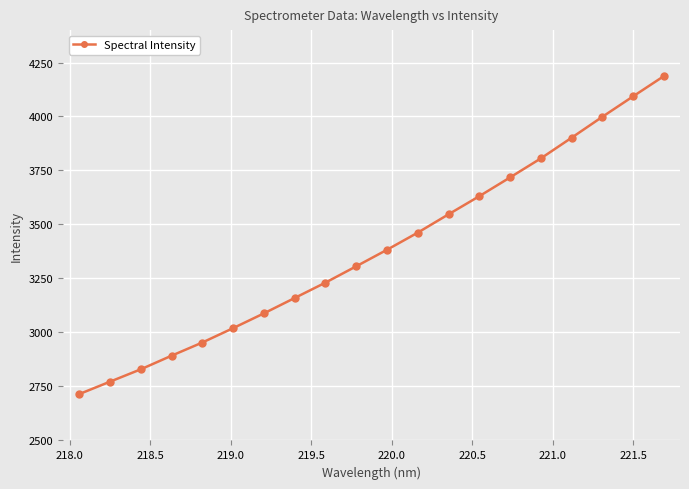

What is the minimum value shown in the chart?

2714.5